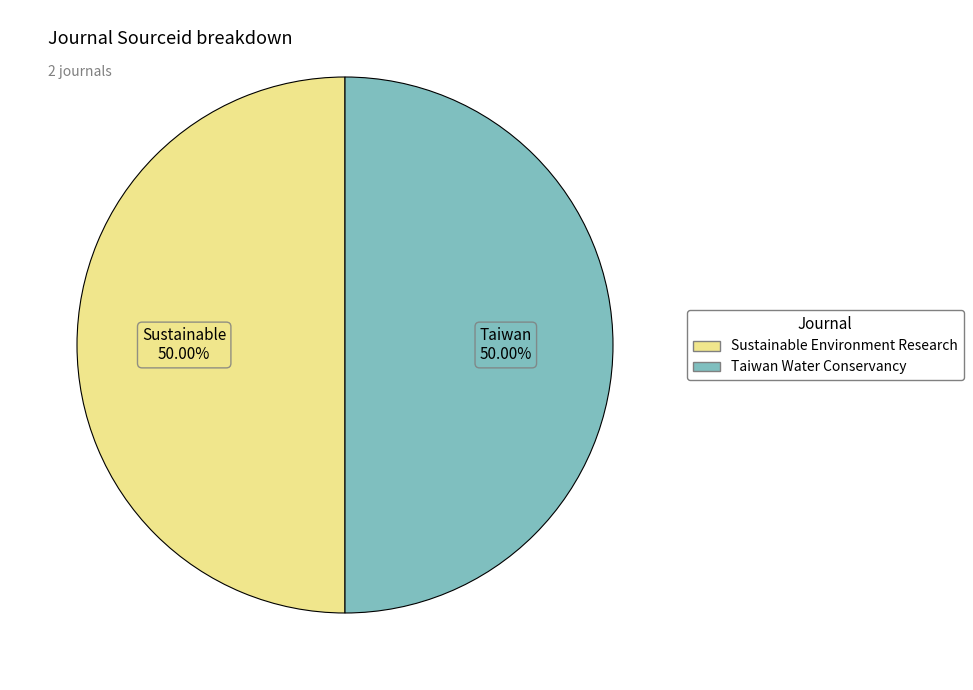

What is the ratio of the value at Sustainable Environment Research to the value at Taiwan Water Conservancy?

1.0